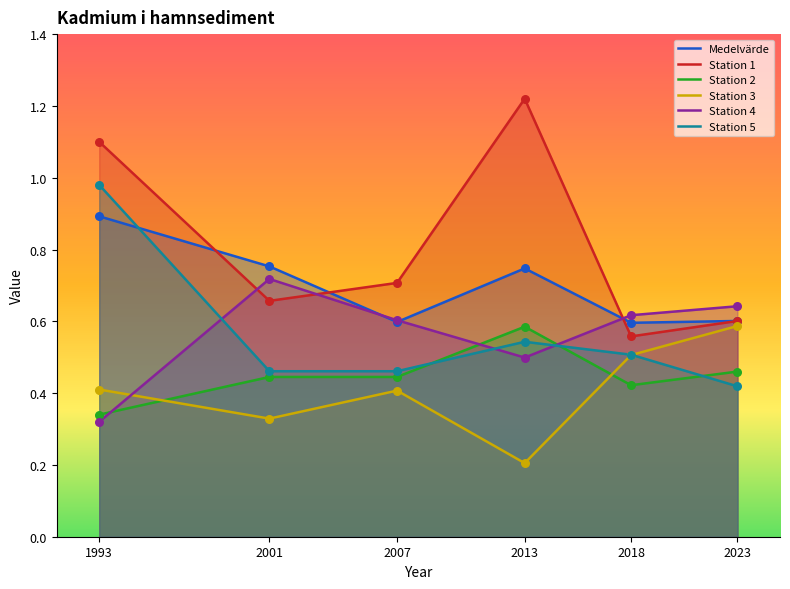

What are all the series names shown in the legend?

Medelvärde, Station 1, Station 2, Station 3, Station 4, Station 5